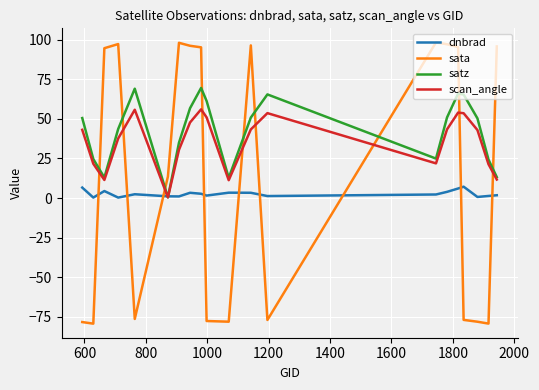

Which series has the largest range (max minus min)?

sata